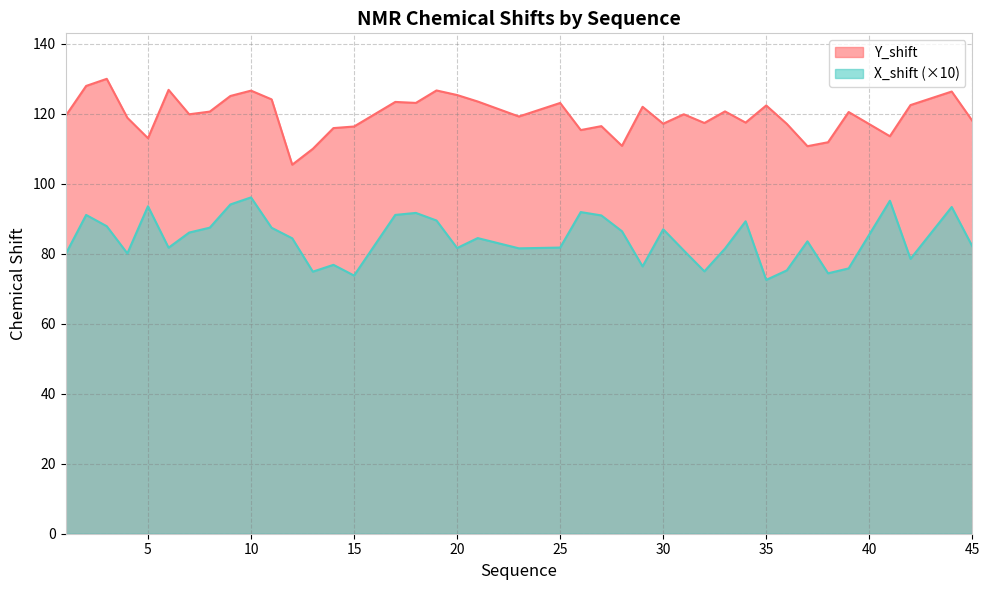

At which label does Y_shift reach its peak?

3